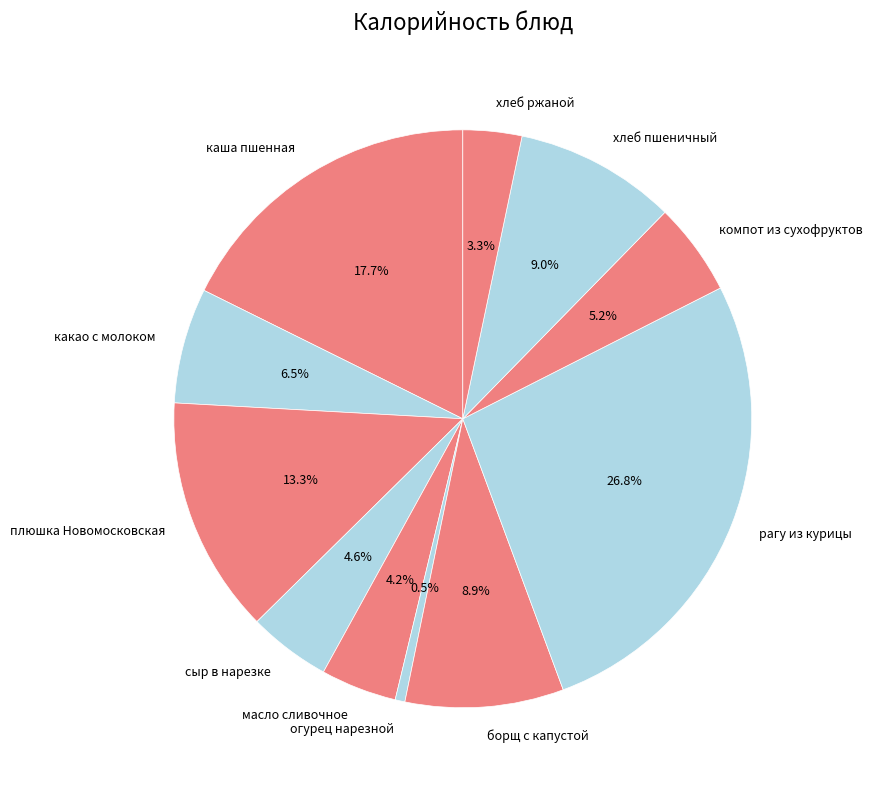

To the nearest percent, what percentage of the pie is плюшка Новомосковская?

13%